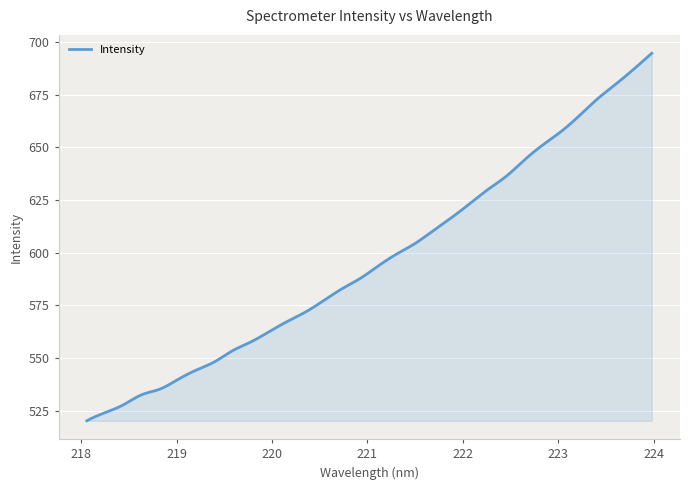

What is the minimum value shown in the chart?

520.2